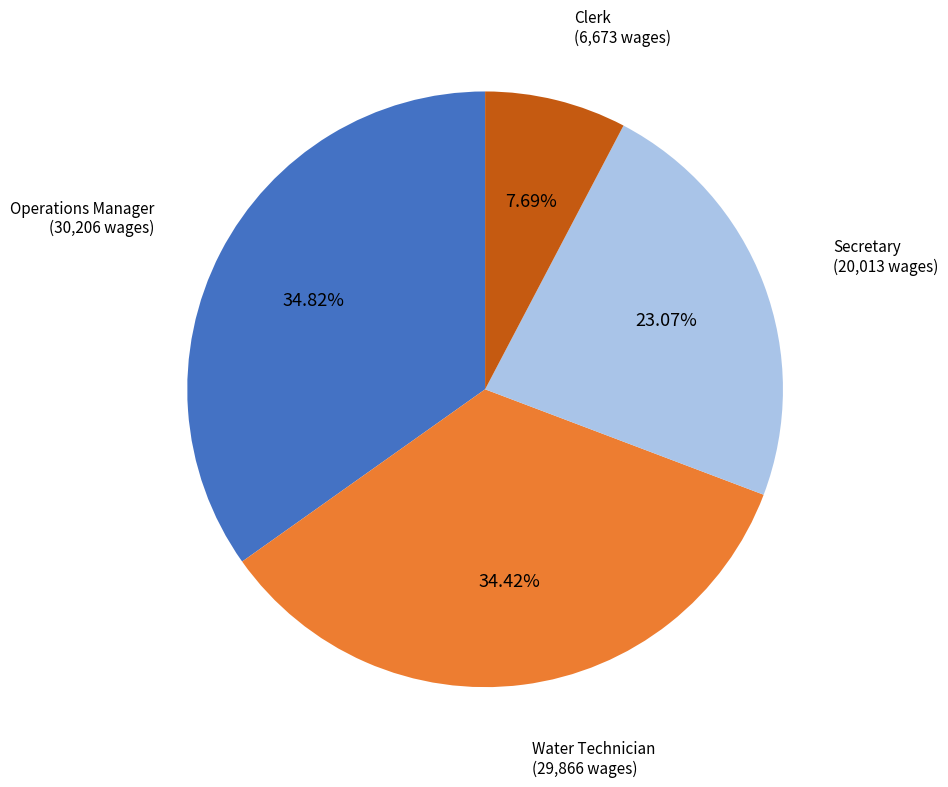

To the nearest percent, what is the average slice percentage?

25%